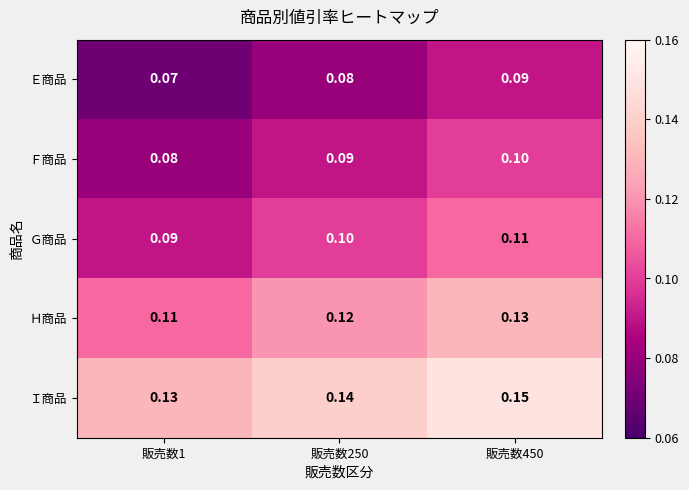

At which category does the chart reach its minimum across all series?

販売数1